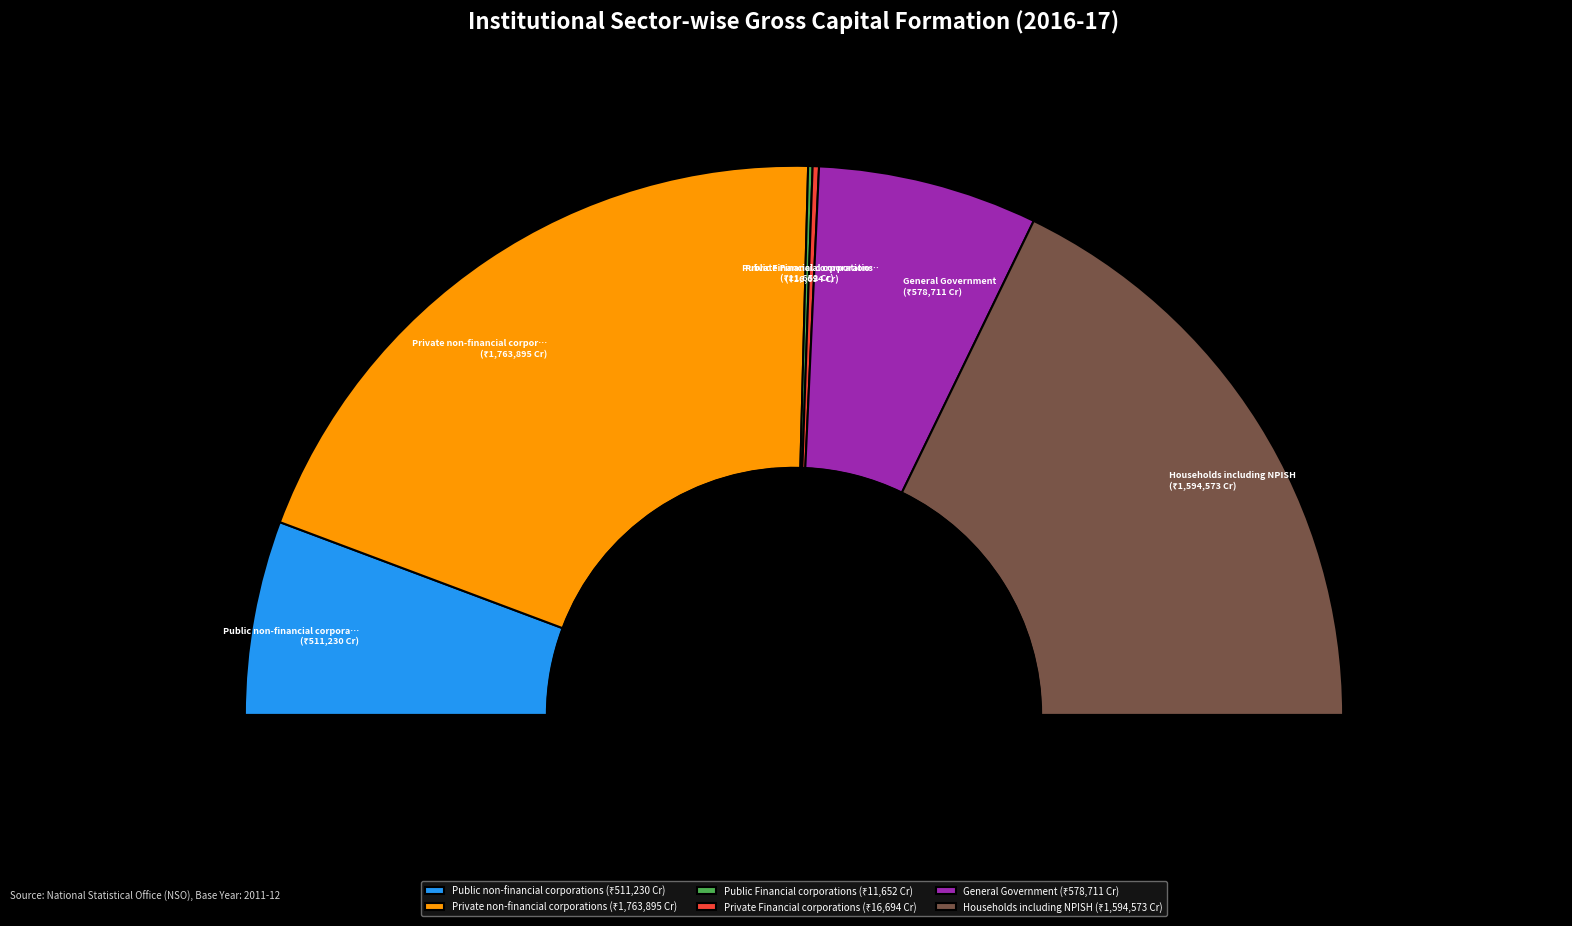

To the nearest percent, what is the difference between the Public Financial corporations and Households including NPISH slice percentages?

35%